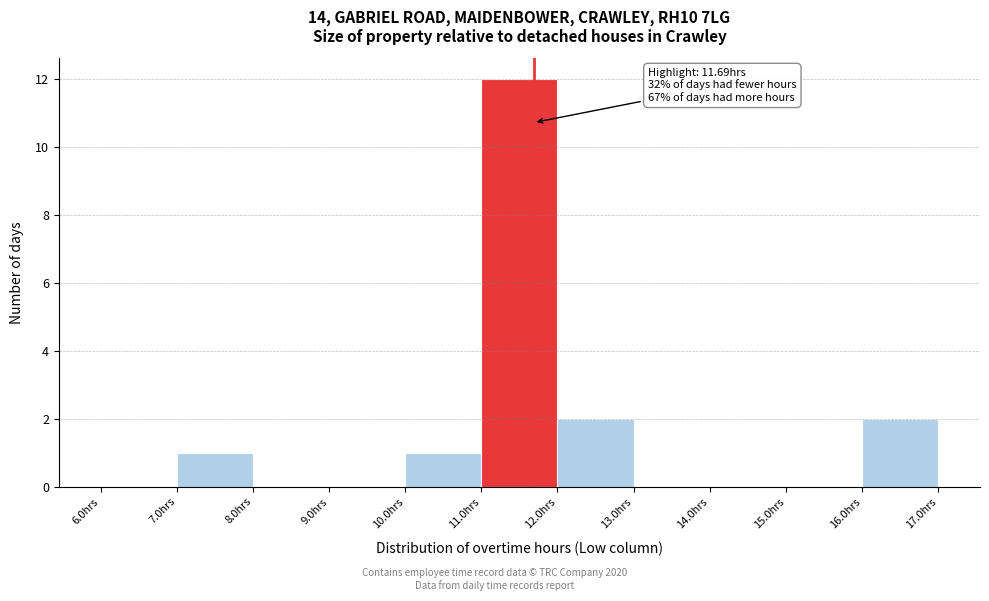

Which range on the x-axis has the tallest bar?

11 to 12